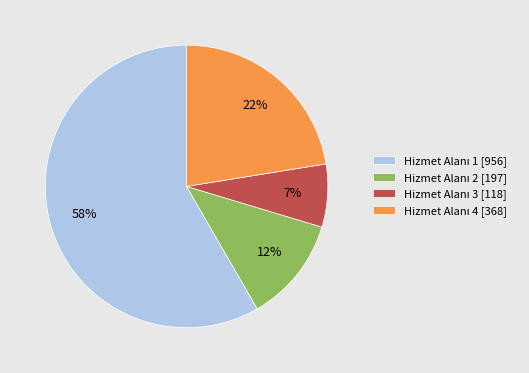

Is there a majority slice in this chart?

Yes